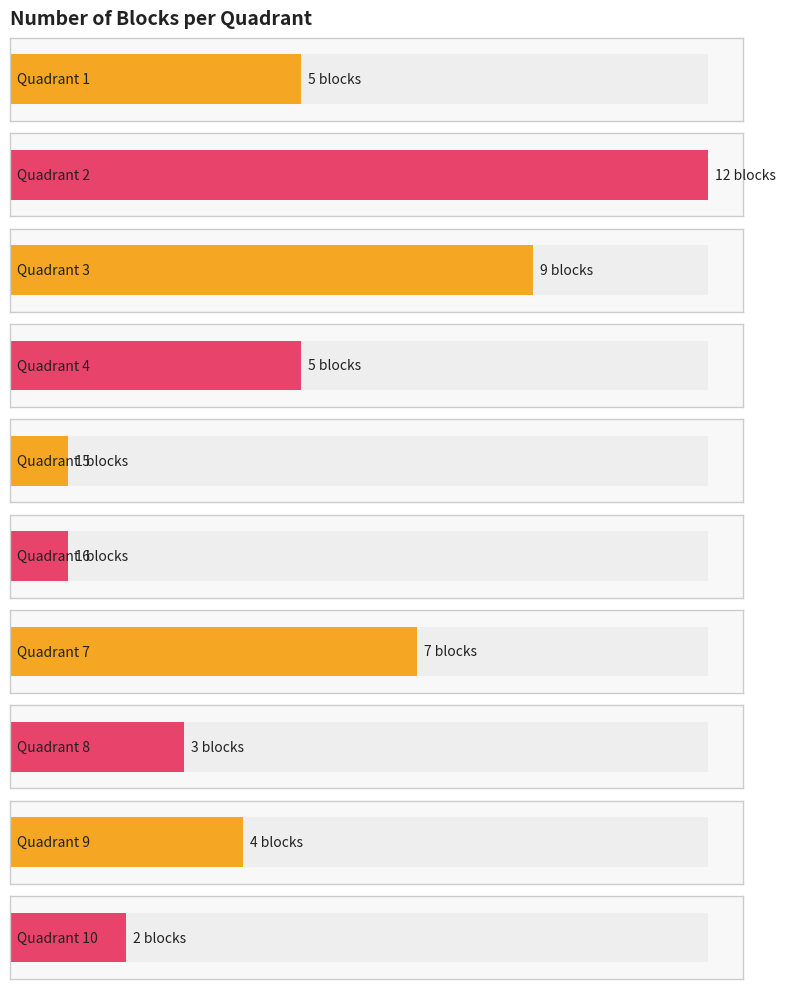

Is it true that the value at 10 is 3?

False